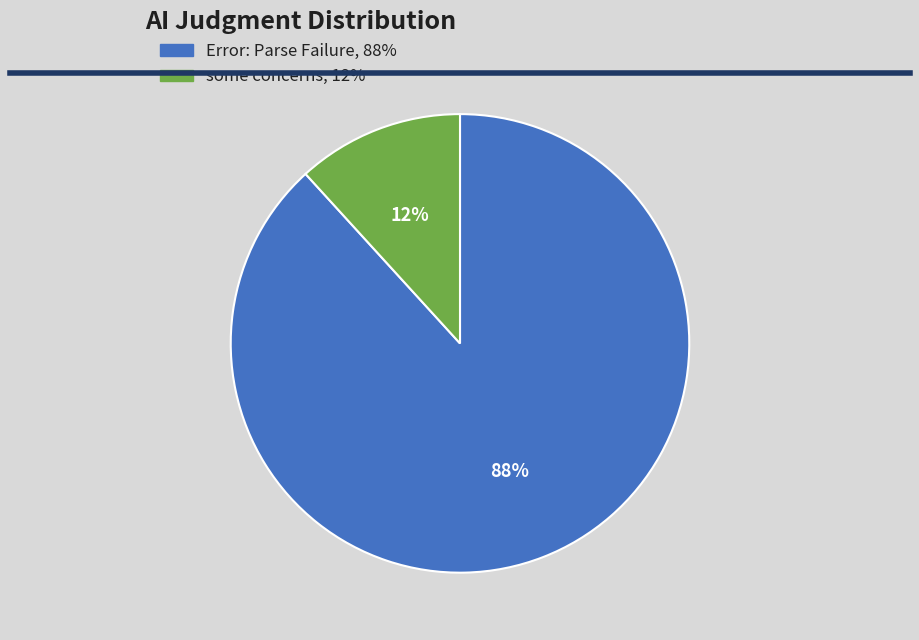

Between Error: Parse Failure and some concerns, which is larger?

Error: Parse Failure